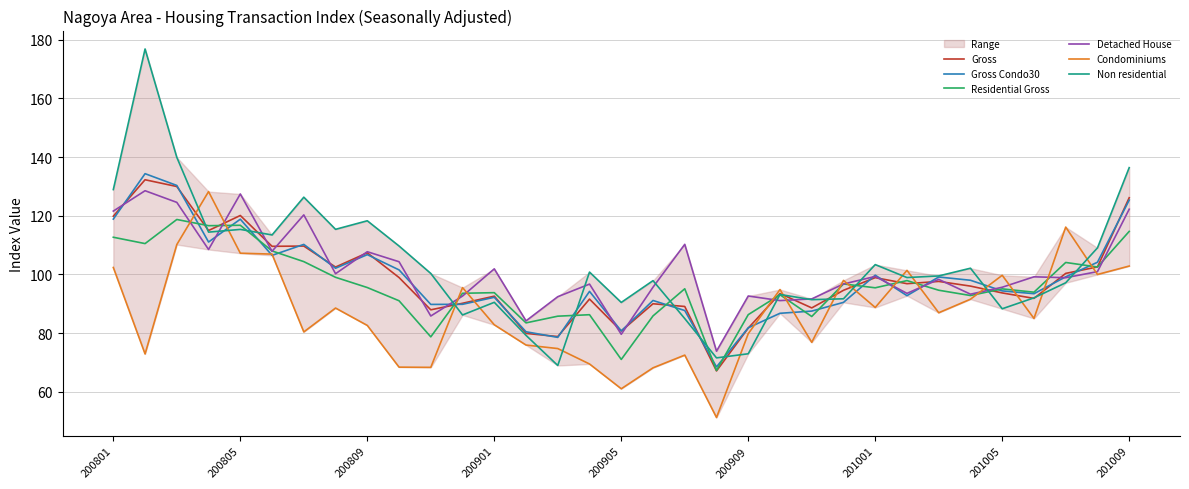

Is the value of Residential Gross at 30 greater than the value of Gross at 18?

Yes